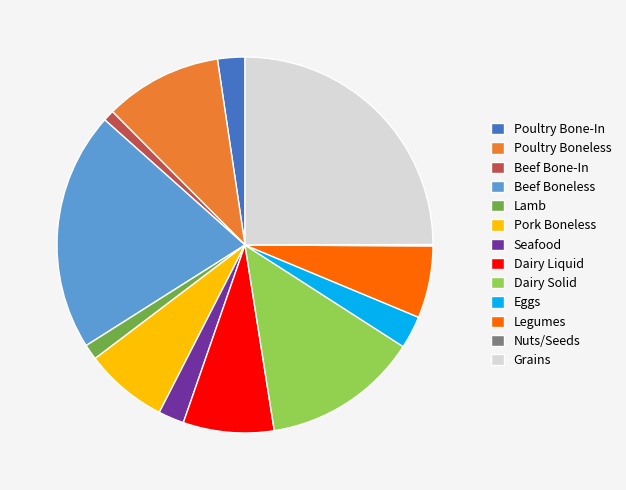

True or false: Dairy Liquid accounts for 8% of the total.

True